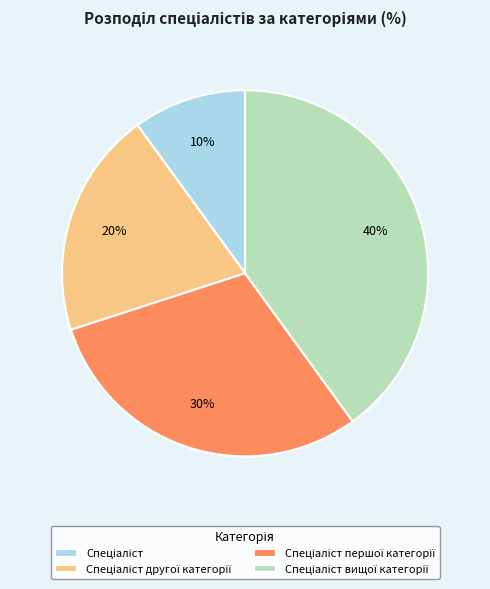

To the nearest percent, what is the average slice percentage?

25%